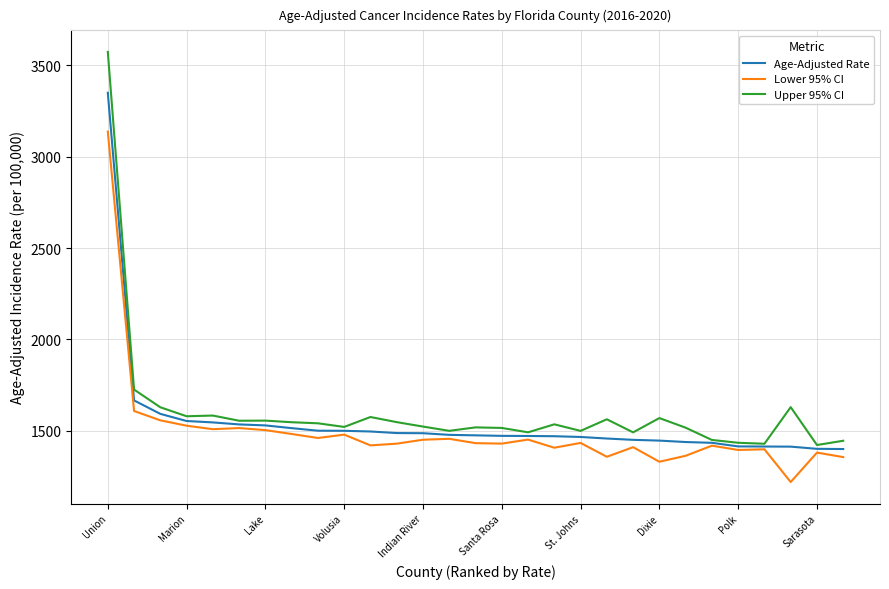

What are all the series names shown in the legend?

Age-Adjusted Rate, Lower 95% CI, Upper 95% CI